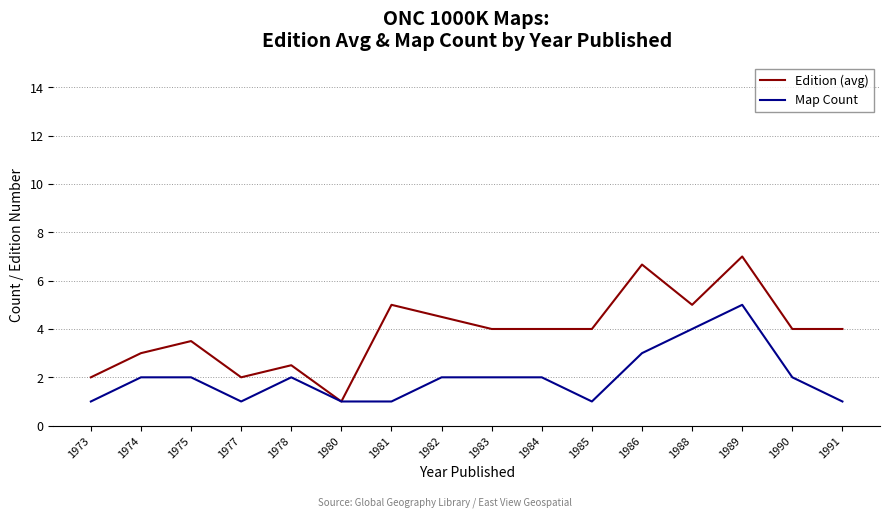

At which label does Map Count reach its peak?

1989